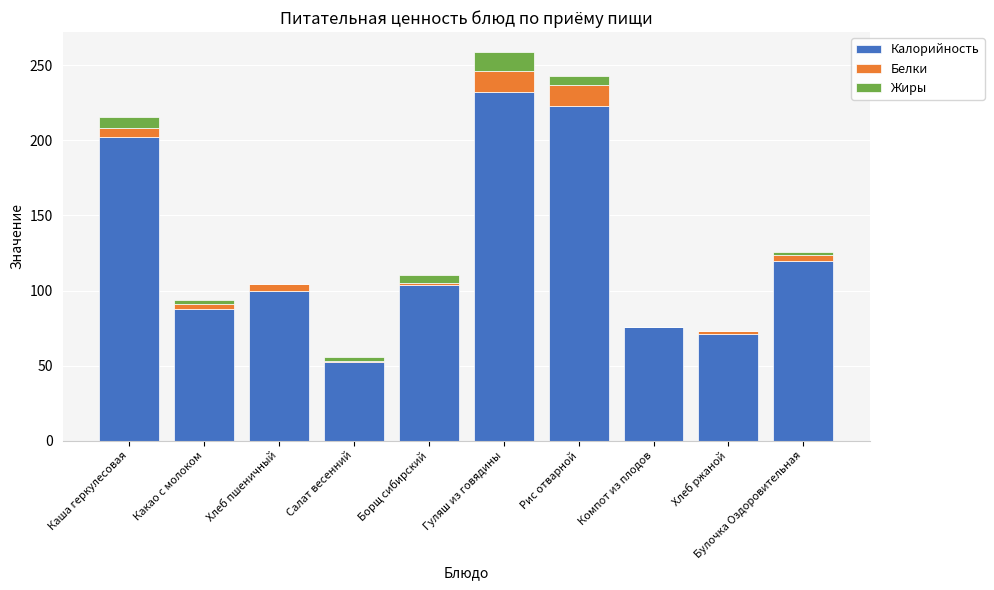

What is the sum of all Калорийность values?

1268.1